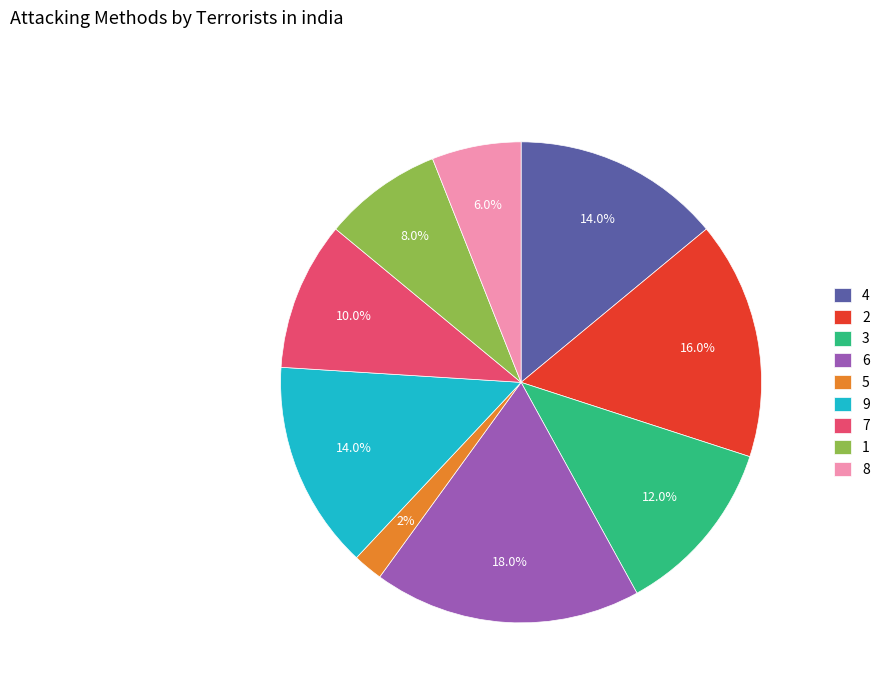

How many slices are in this pie chart?

9